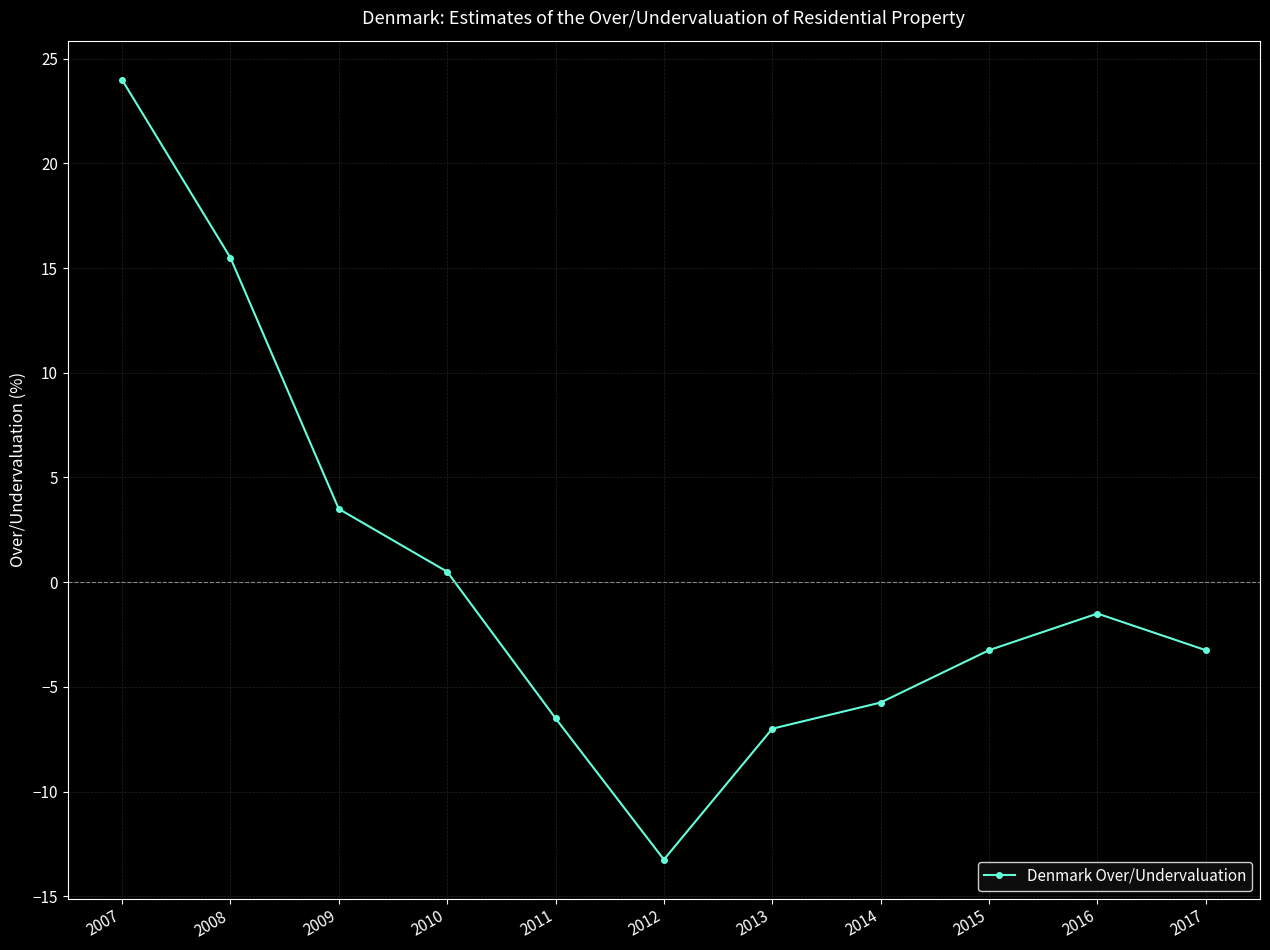

How many interior local peaks (higher than both neighbors) does the data have?

1